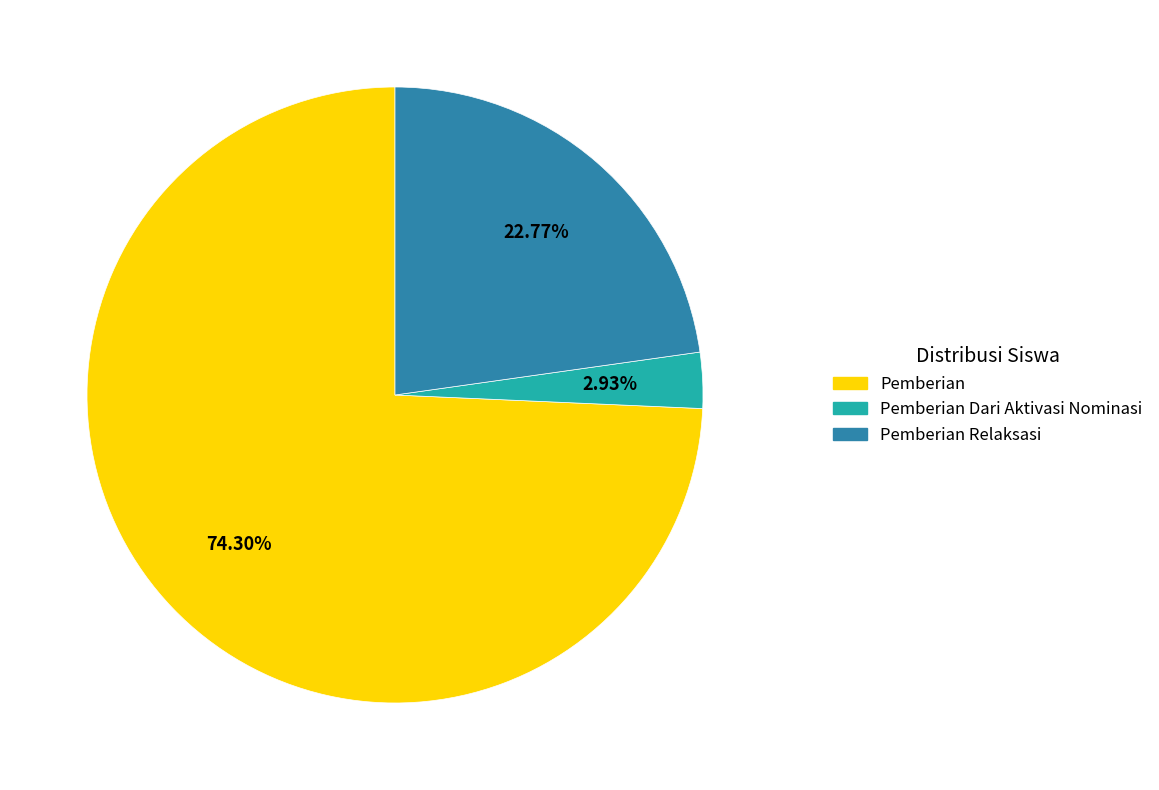

Is there a majority slice in this chart?

Yes